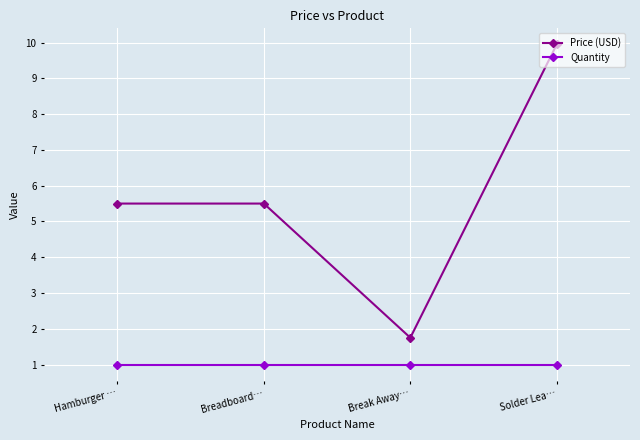

What are all the series names shown in the legend?

Price (USD), Quantity